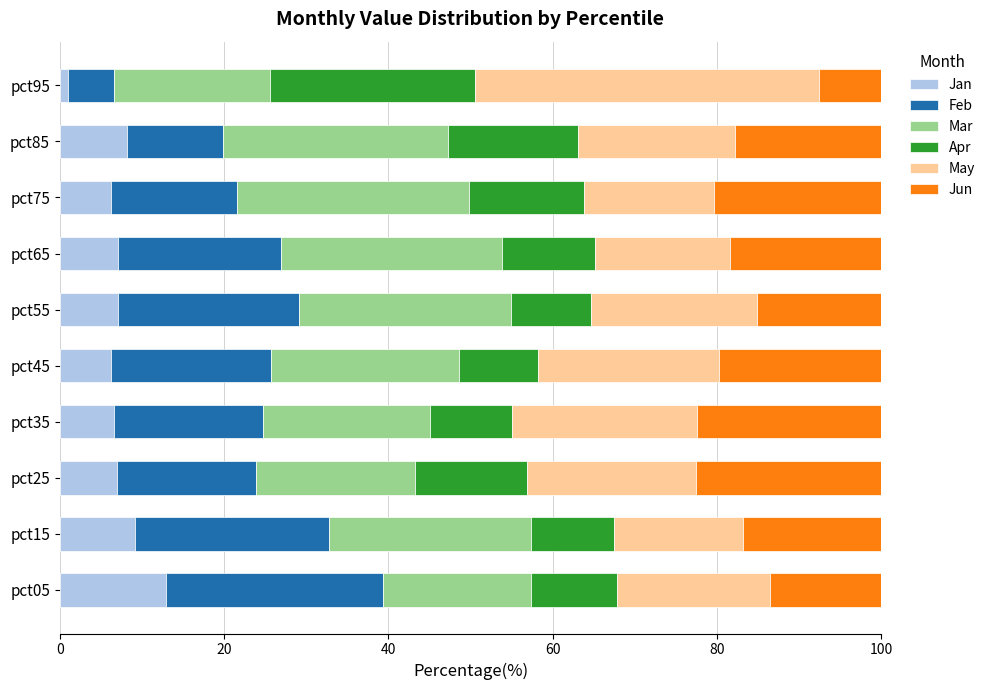

What is the maximum value for Jan?

12.9